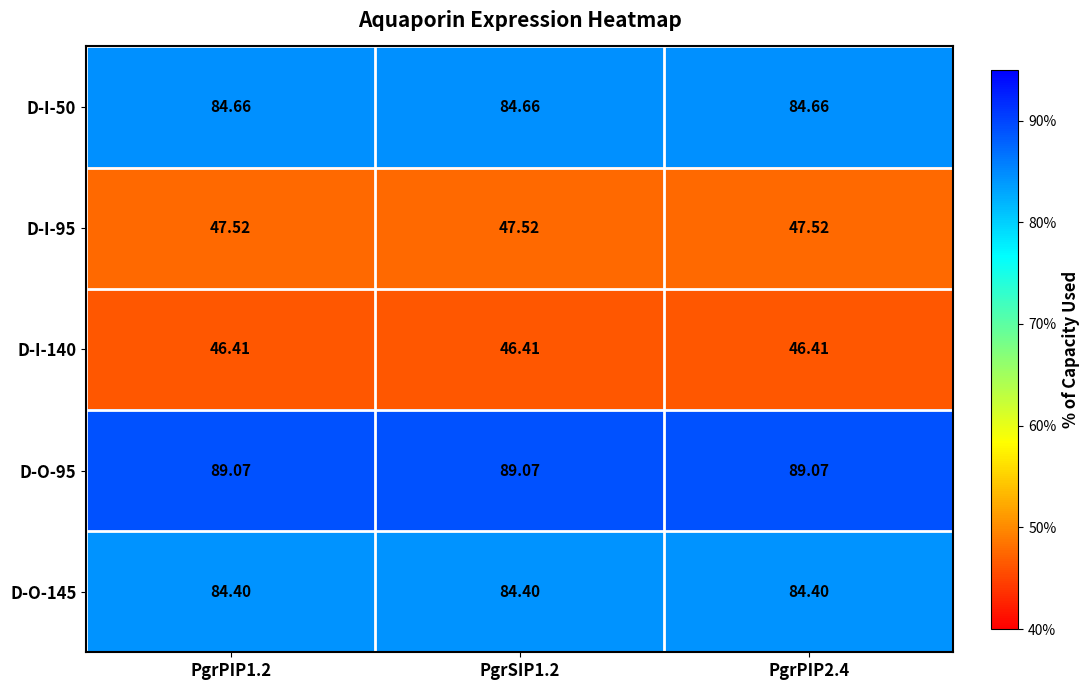

Is the value of D-I-140 at PgrPIP1.2 greater than the value of D-I-95 at PgrSIP1.2?

No